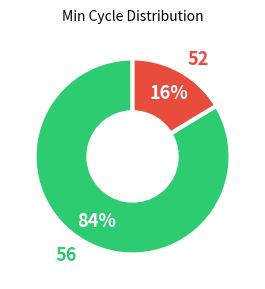

How many segments does this pie chart have?

2